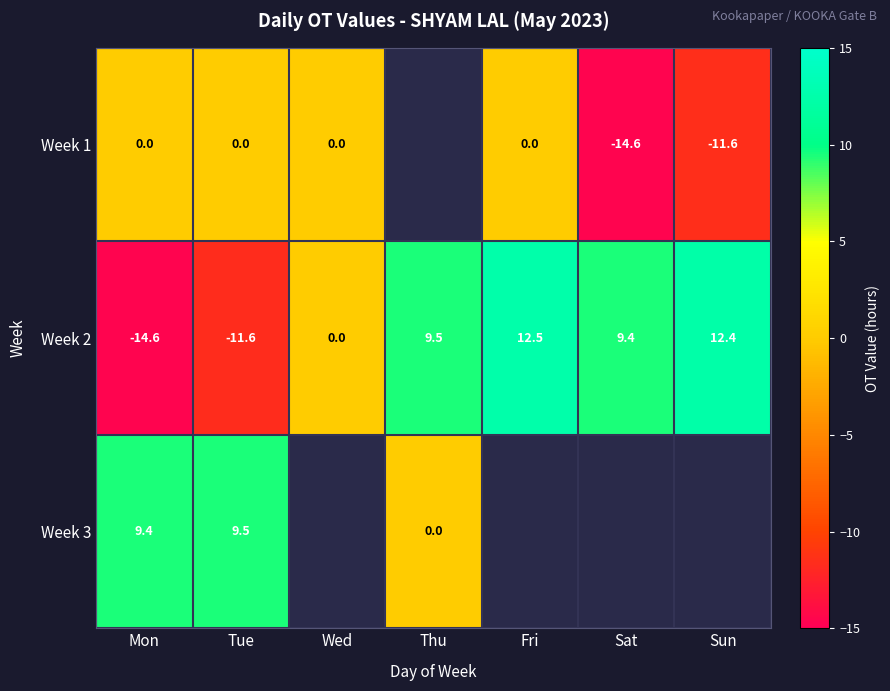

True or false: Week 2 has a value of 12.4 at Sun.

True